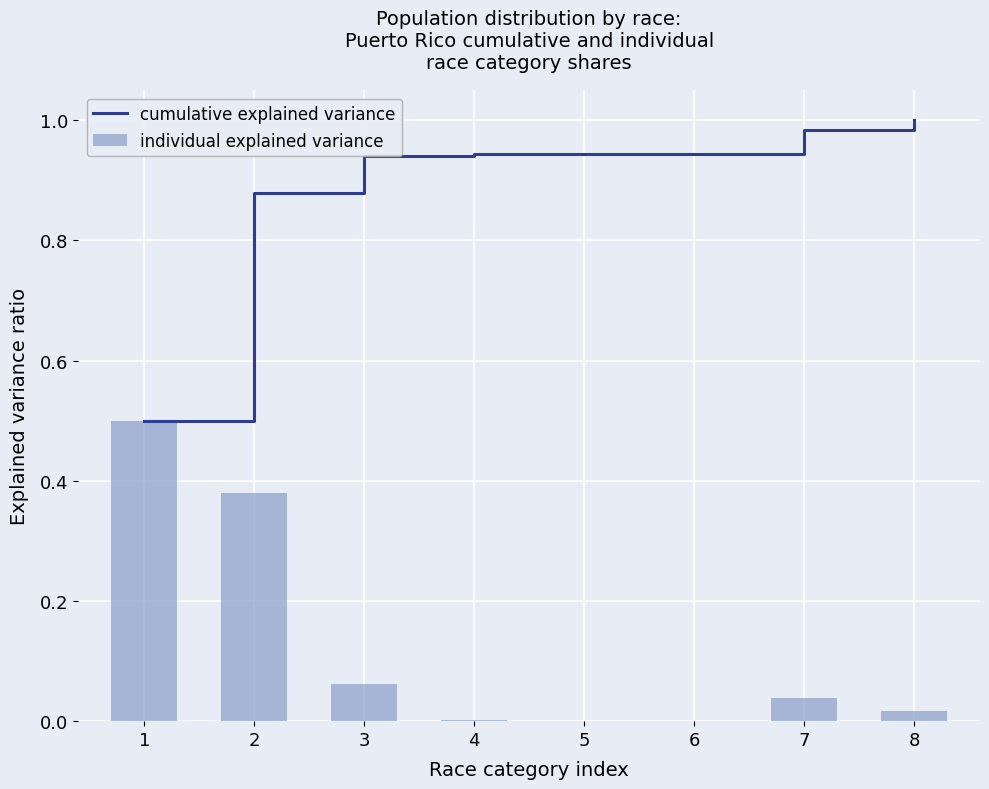

Is it true that cumulative explained variance equals 0.9 at 6?

True